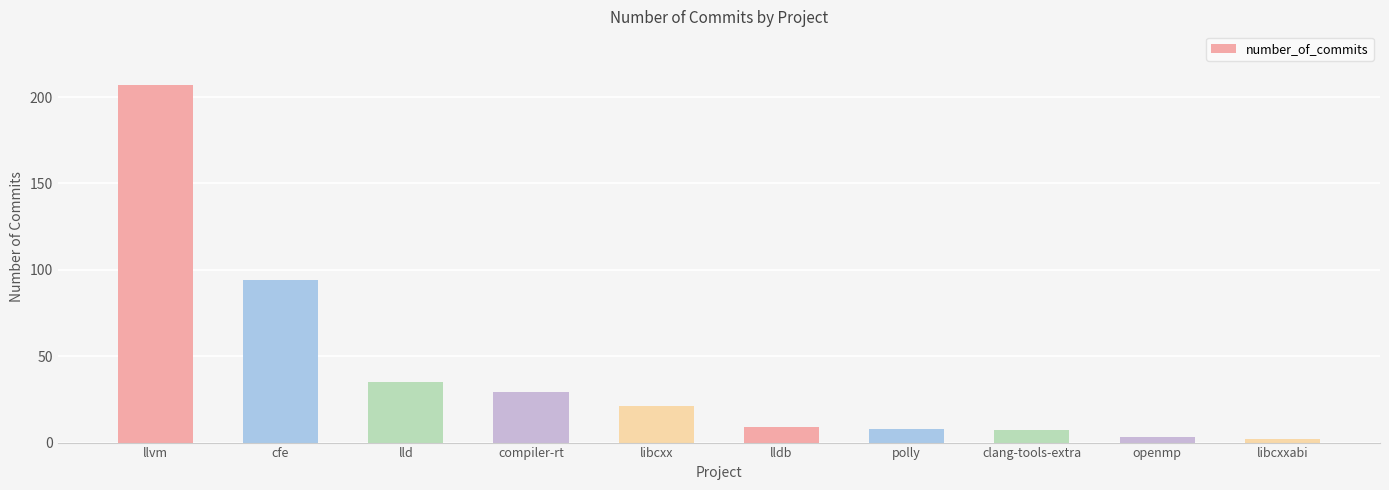

Reading left to right, what are all the values shown in this chart?

llvm=207	cfe=94	lld=35	compiler-rt=29	libcxx=21	lldb=9	polly=8	clang-tools-extra=7	openmp=3	libcxxabi=2